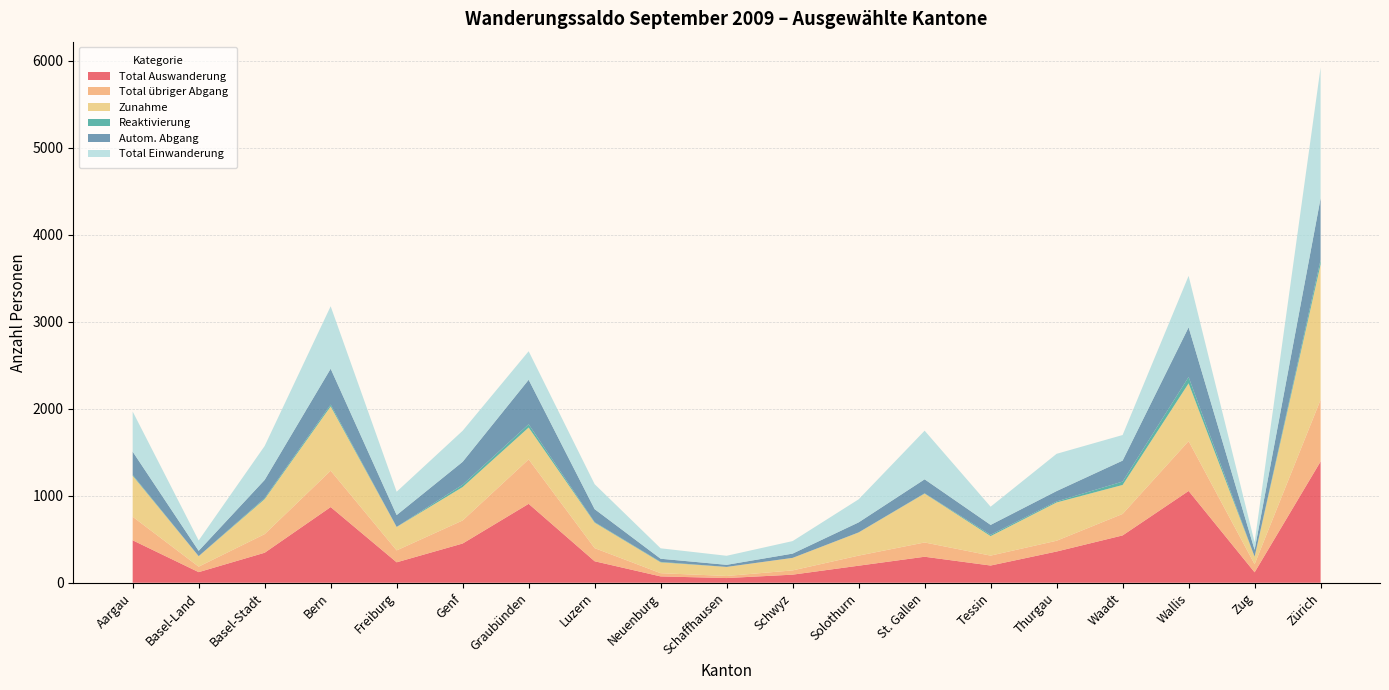

Reading left to right, list all the values displayed in this chart.

Total Auswanderung: Aargau=488	Basel-Land=122	Basel-Stadt=345	Bern=870	Freiburg=235	Genf=451	Graubünden=907	Luzern=247	Neuenburg=73	Schaffhausen=54	Schwyz=93	Solothurn=196	St. Gallen=299	Tessin=198	Thurgau=359	Waadt=544	Wallis=1055	Zug=120	Zürich=1394
Total übriger Abgang: Aargau=271	Basel-Land=63	Basel-Stadt=214	Bern=418	Freiburg=137	Genf=265	Graubünden=511	Luzern=151	Neuenburg=37	Schaffhausen=24	Schwyz=49	Solothurn=116	St. Gallen=164	Tessin=114	Thurgau=124	Waadt=247	Wallis=573	Zug=93	Zürich=710
Zunahme: Aargau=471	Basel-Land=120	Basel-Stadt=402	Bern=739	Freiburg=269	Genf=384	Graubünden=366	Luzern=293	Neuenburg=125	Schaffhausen=104	Schwyz=144	Solothurn=266	St. Gallen=562	Tessin=224	Thurgau=440	Waadt=333	Wallis=664	Zug=87	Zürich=1556
Reaktivierung: Aargau=10	Basel-Land=1	Basel-Stadt=12	Bern=21	Freiburg=1	Genf=27	Graubünden=38	Luzern=6	Neuenburg=5	Schaffhausen=0	Schwyz=0	Solothurn=1	St. Gallen=3	Tessin=15	Thurgau=12	Waadt=39	Wallis=73	Zug=0	Zürich=53
Autom. Abgang: Aargau=267	Basel-Land=61	Basel-Stadt=209	Bern=412	Freiburg=136	Genf=263	Graubünden=511	Luzern=149	Neuenburg=36	Schaffhausen=24	Schwyz=49	Solothurn=115	St. Gallen=161	Tessin=114	Thurgau=119	Waadt=241	Wallis=571	Zug=78	Zürich=707
Total Einwanderung: Aargau=461	Basel-Land=119	Basel-Stadt=390	Bern=718	Freiburg=268	Genf=357	Graubünden=328	Luzern=287	Neuenburg=120	Schaffhausen=104	Schwyz=144	Solothurn=265	St. Gallen=559	Tessin=209	Thurgau=428	Waadt=294	Wallis=591	Zug=87	Zürich=1503